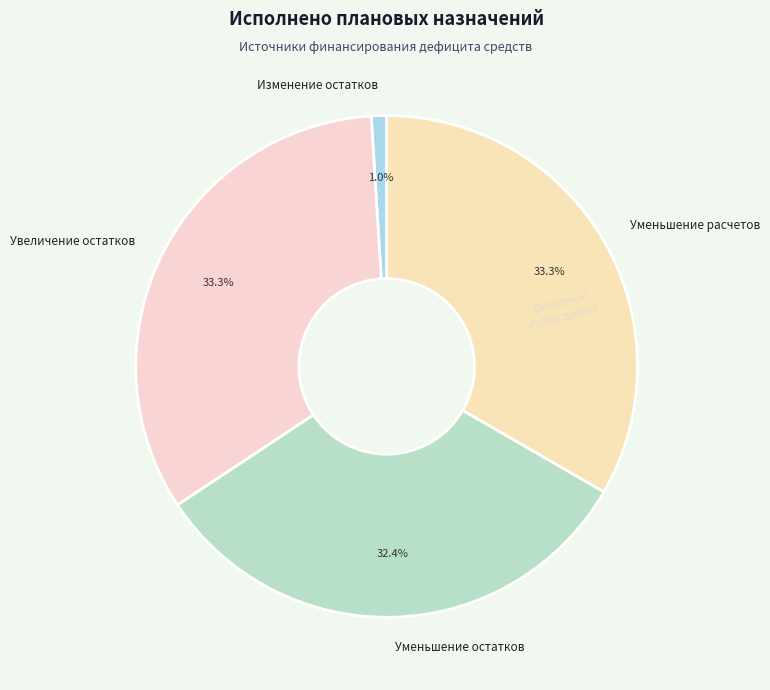

Does Уменьшение остатков account for over 50% of the chart?

No